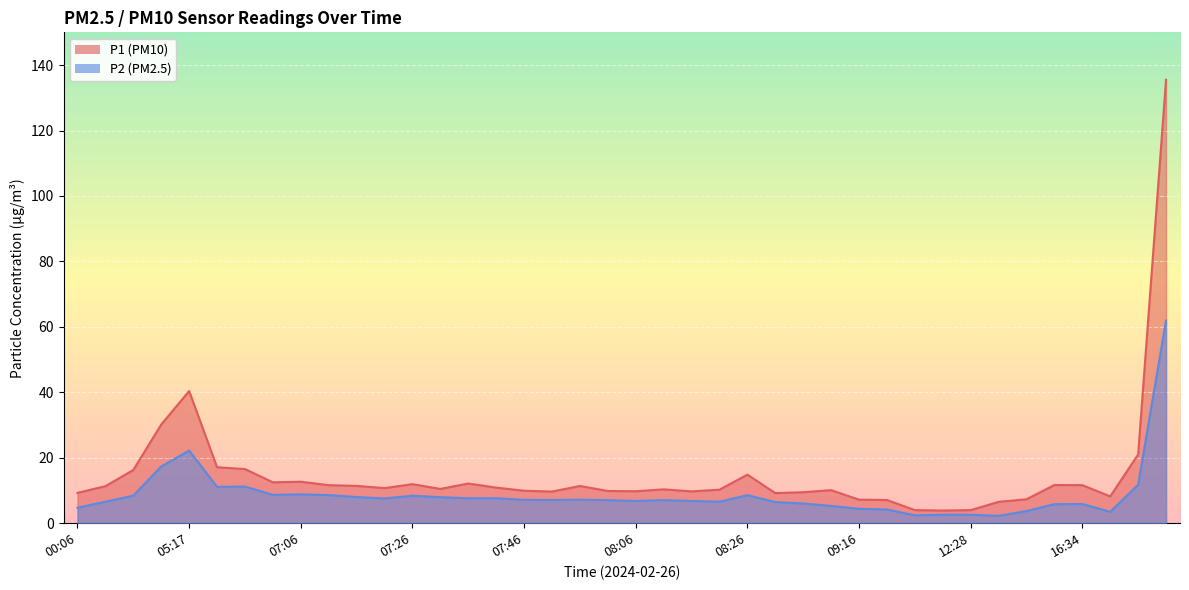

Is the value of P2 at 16:49 greater than the value of P1 at 08:06?

Yes